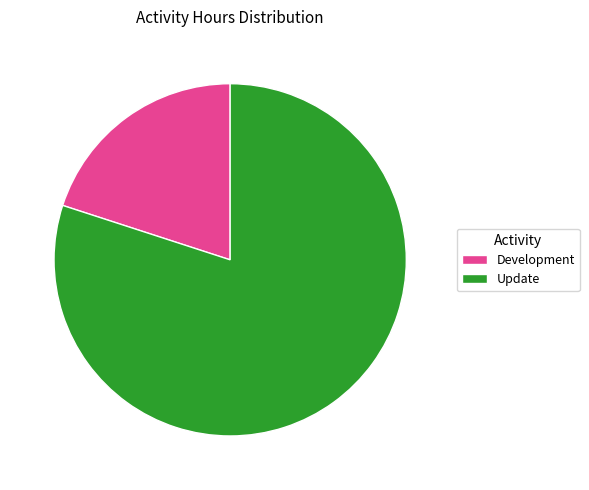

What is the smallest slice in the pie chart?

Development